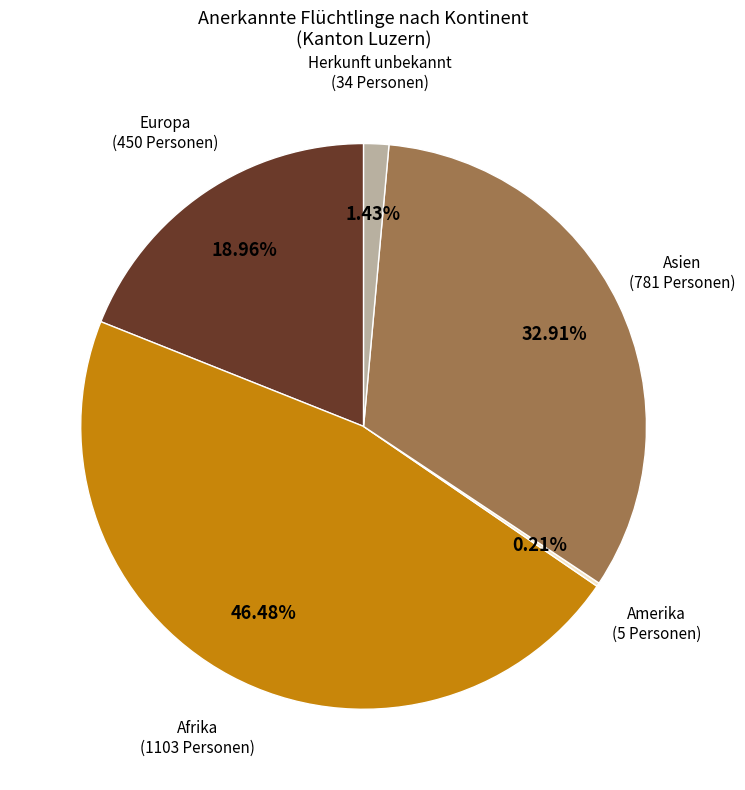

Does any single category account for the majority?

No